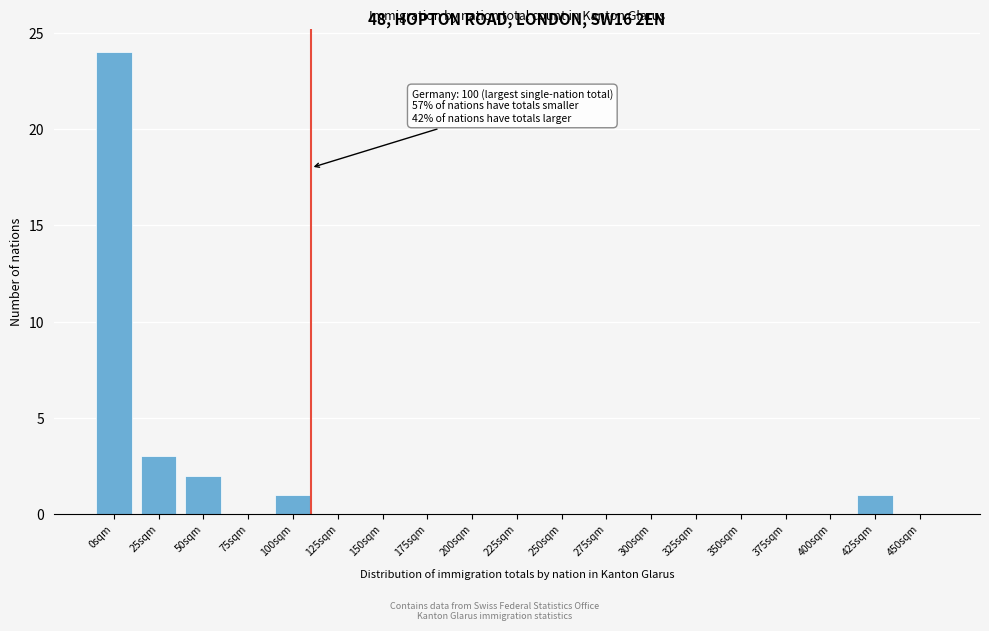

Reading left to right, transcribe all the data shown in this chart.

0sqm=24	25sqm=3	50sqm=2	75sqm=0	100sqm=1	125sqm=0	150sqm=0	175sqm=0	200sqm=0	225sqm=0	250sqm=0	275sqm=0	300sqm=0	325sqm=0	350sqm=0	375sqm=0	400sqm=0	425sqm=1	450sqm=0